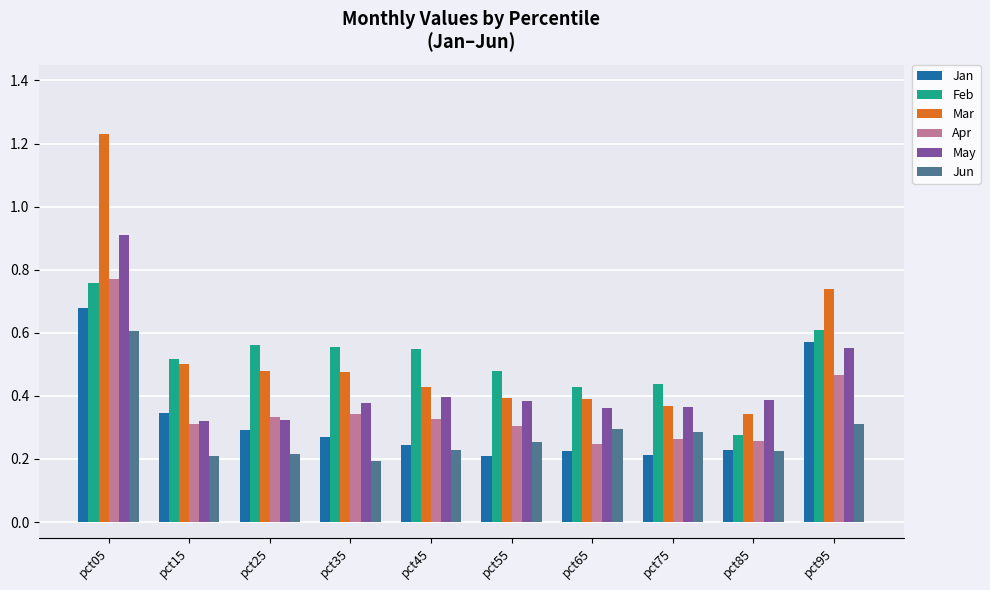

Which series has the largest range (max minus min)?

Mar